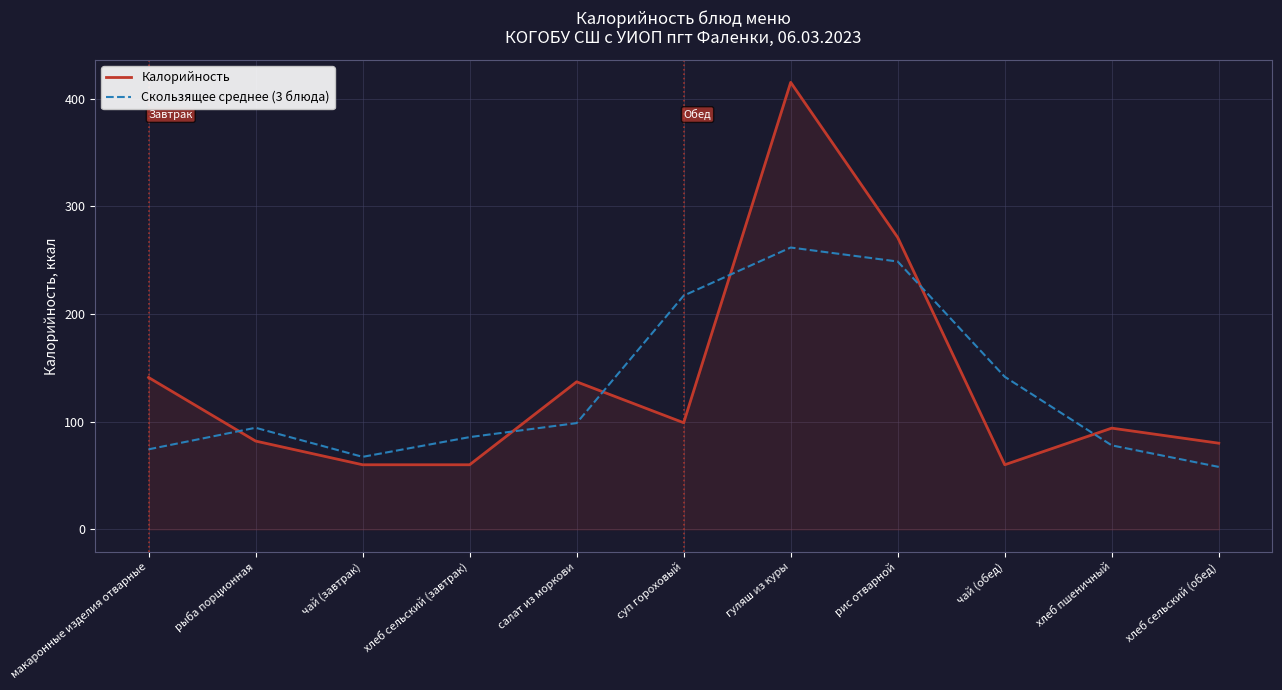

At which category is the sum across all series the highest?

гуляш из куры